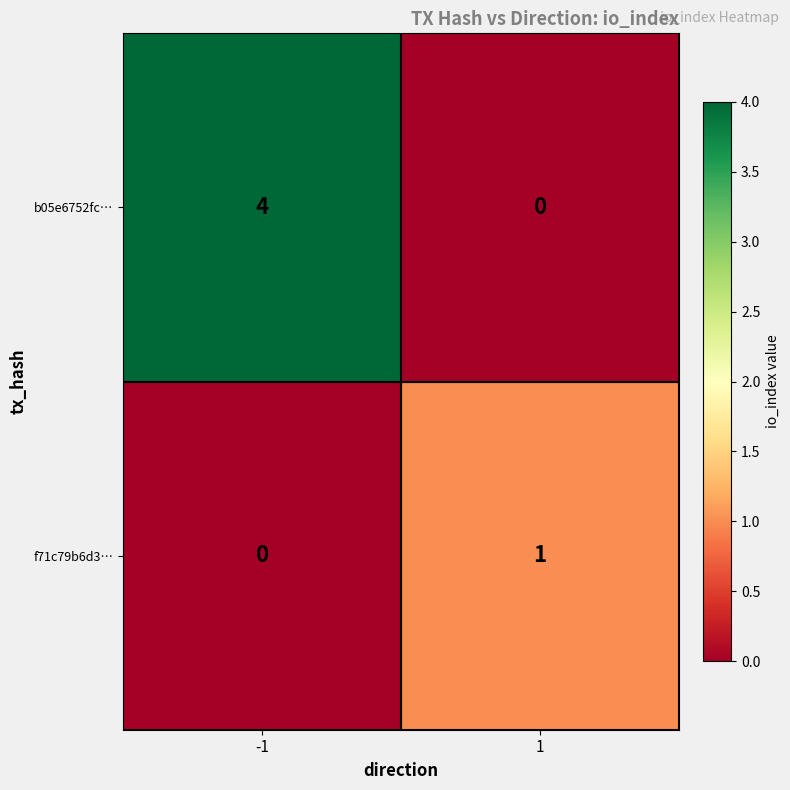

What is the sum of all b05e6752fc… values?

4